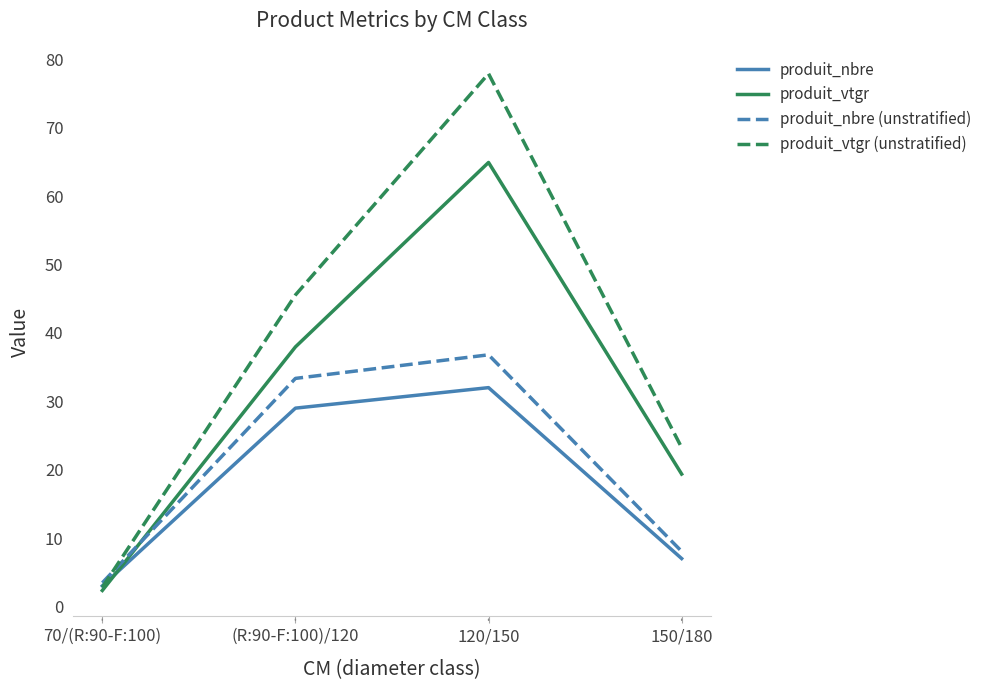

At which category is the sum across all series the highest?

120/150